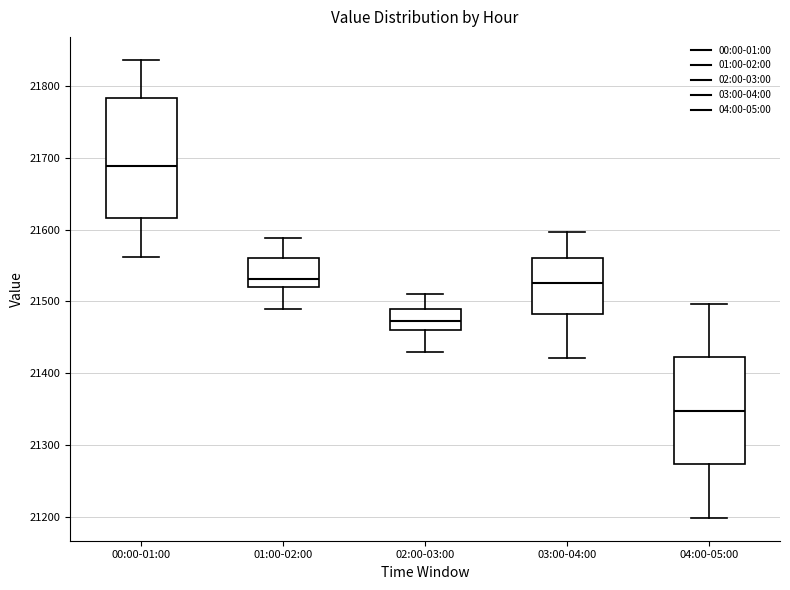

Which box is the tallest, from its lower edge to its upper edge?

00:00-01:00